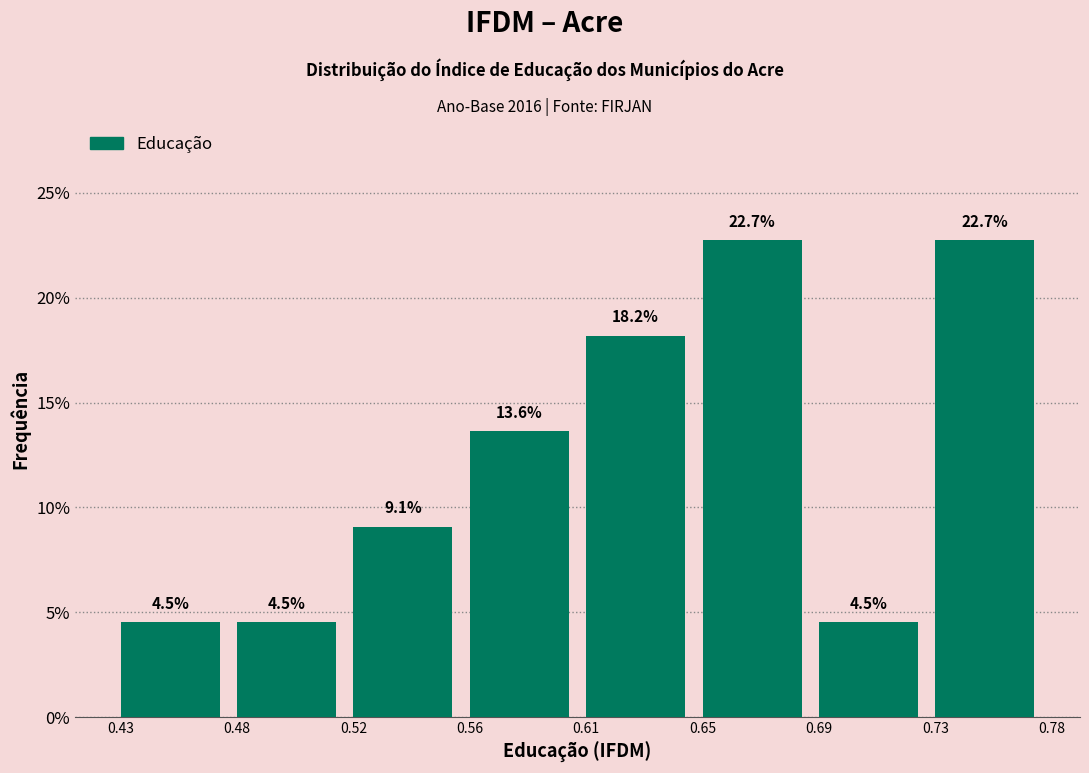

Reading left to right, list all the values displayed in this chart.

4.5	4.5	9.1	13.6	18.2	22.7	4.5	22.7